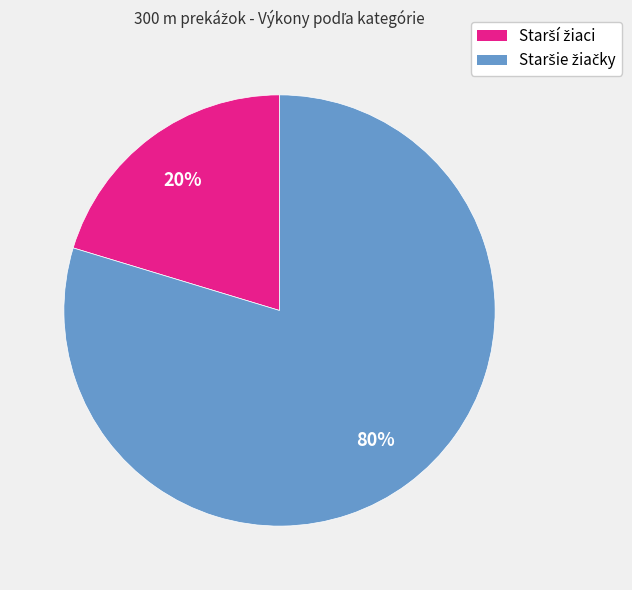

Is there a majority slice in this chart?

Yes